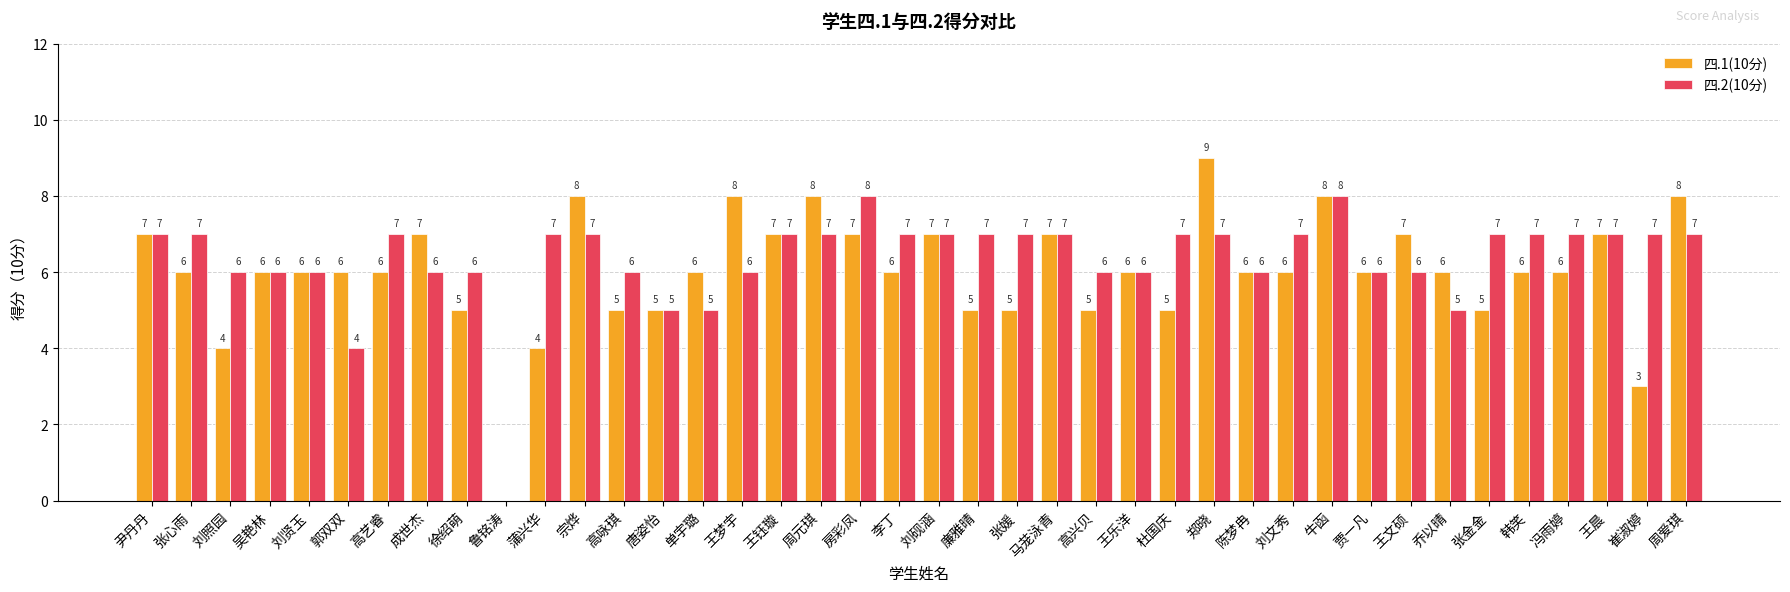

Reading left to right, list all the values displayed in this chart.

四.1(10分): 尹丹丹=7	张心雨=6	刘照园=4	吴艳林=6	刘贤玉=6	郭双双=6	高艺睿=6	成世杰=7	徐绍萌=5	鲁铭涛=0	蒲兴华=4	宗烨=8	高咏琪=5	唐姿怡=5	单宇璐=6	王梦宇=8	王钰璇=7	周元琪=8	房彩凤=7	李丁=6	刘砚涵=7	廉雅晴=5	张媛=5	马茏泳青=7	高兴贝=5	王乐洋=6	杜国庆=5	郑晓=9	陈梦冉=6	刘文秀=6	牛函=8	贾一凡=6	王文硕=7	乔以晴=6	张金金=5	韩笑=6	冯雨婷=6	王晨=7	崔淑婷=3	周爱琪=8
四.2(10分): 尹丹丹=7	张心雨=7	刘照园=6	吴艳林=6	刘贤玉=6	郭双双=4	高艺睿=7	成世杰=6	徐绍萌=6	鲁铭涛=0	蒲兴华=7	宗烨=7	高咏琪=6	唐姿怡=5	单宇璐=5	王梦宇=6	王钰璇=7	周元琪=7	房彩凤=8	李丁=7	刘砚涵=7	廉雅晴=7	张媛=7	马茏泳青=7	高兴贝=6	王乐洋=6	杜国庆=7	郑晓=7	陈梦冉=6	刘文秀=7	牛函=8	贾一凡=6	王文硕=6	乔以晴=5	张金金=7	韩笑=7	冯雨婷=7	王晨=7	崔淑婷=7	周爱琪=7